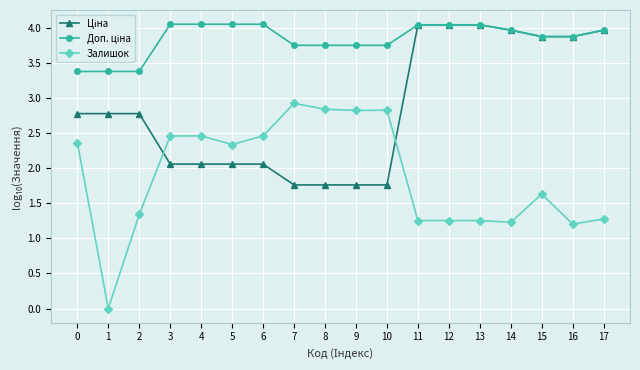

What is the average value of the Залишок series?

1.9